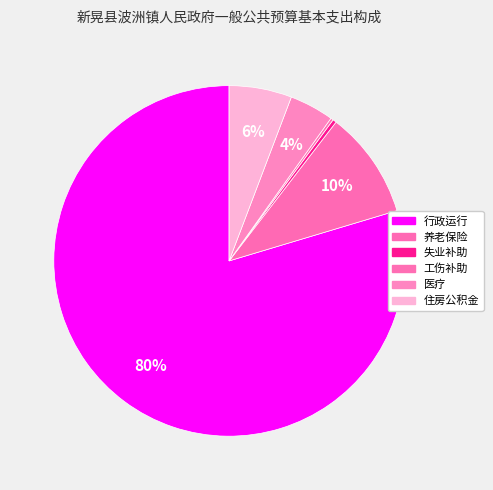

How many slices are in this pie chart?

6